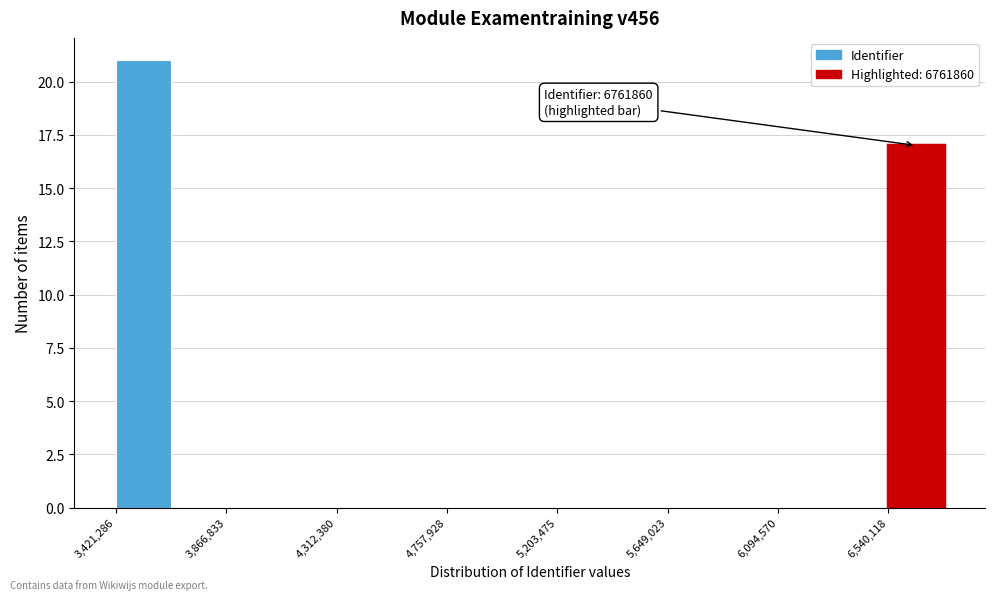

Which range on the x-axis has the tallest bar?

3400000 to 3650000